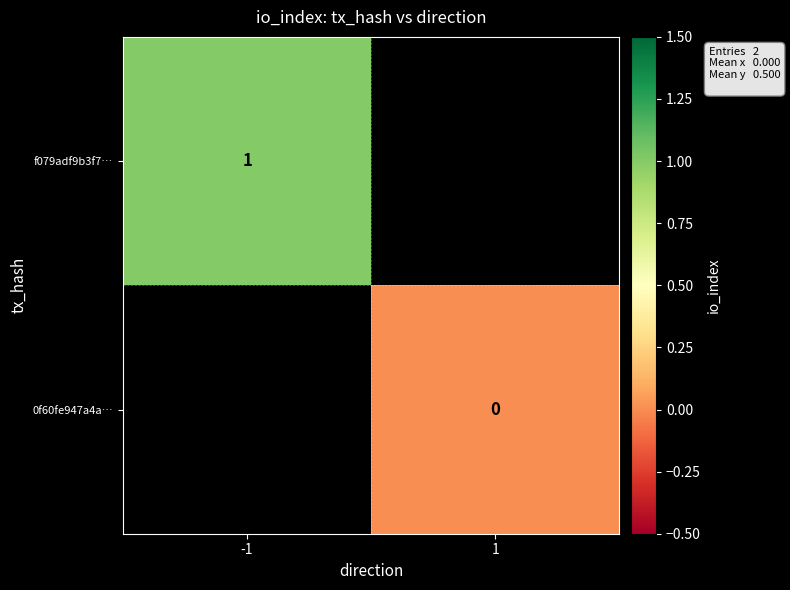

Is the value of 0f60fe947a4a… at 1 greater than the value of f079adf9b3f7… at -1?

No